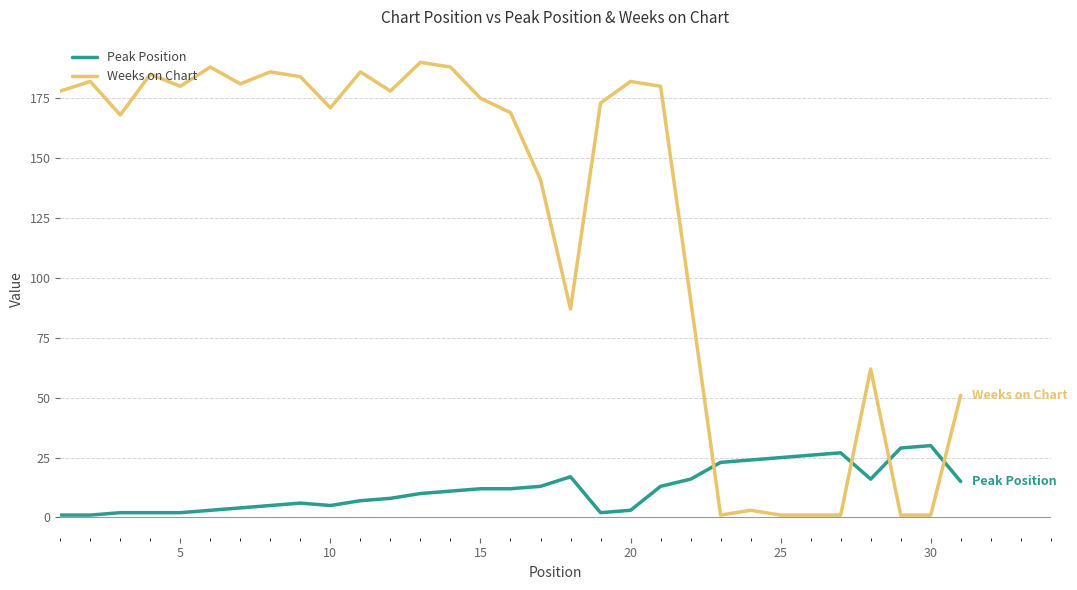

How many times do Peak Position and Weeks on Chart cross each other?

4